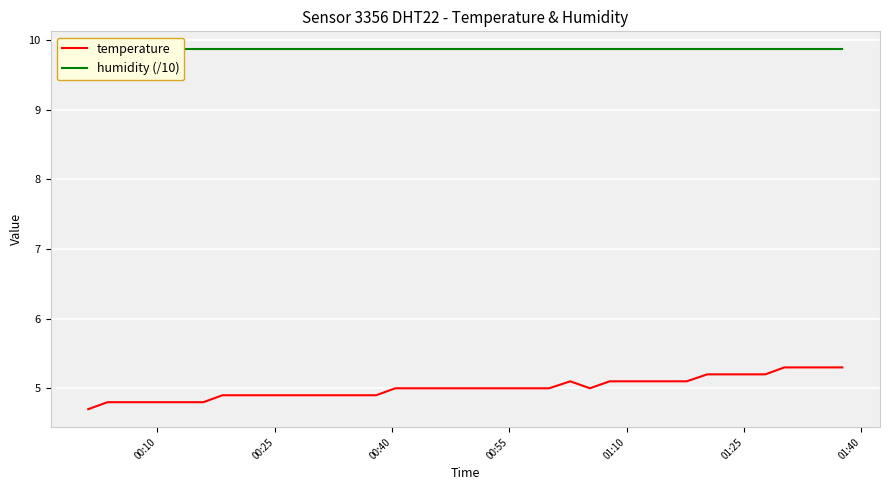

Which series has the largest range (max minus min)?

temperature